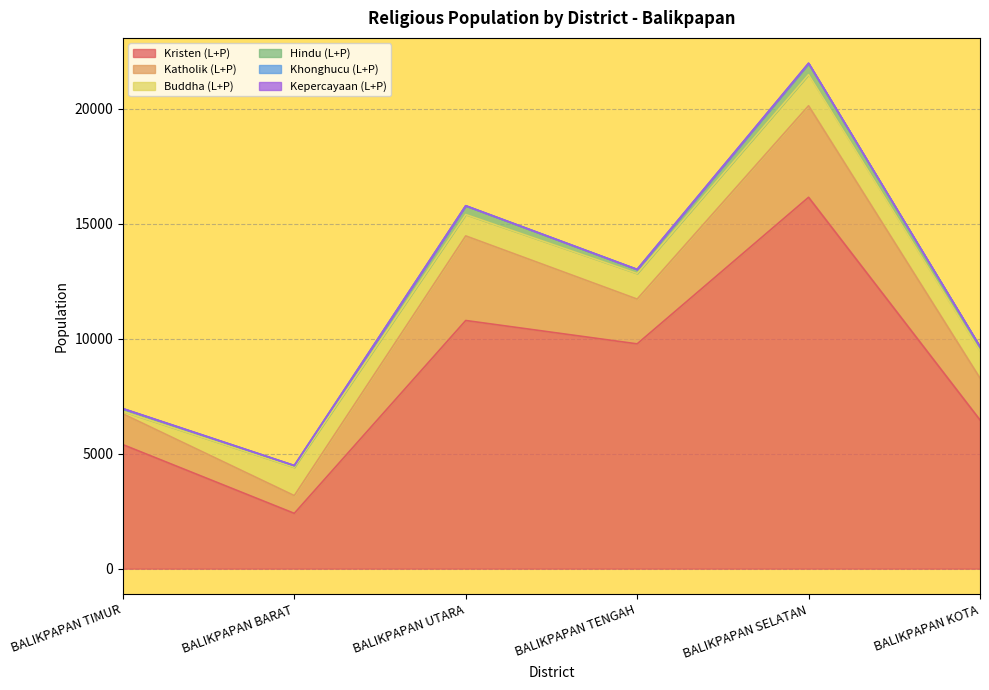

Is the value of Katholik (L+P) at BALIKPAPAN TENGAH greater than the value of Kristen (L+P) at BALIKPAPAN SELATAN?

No